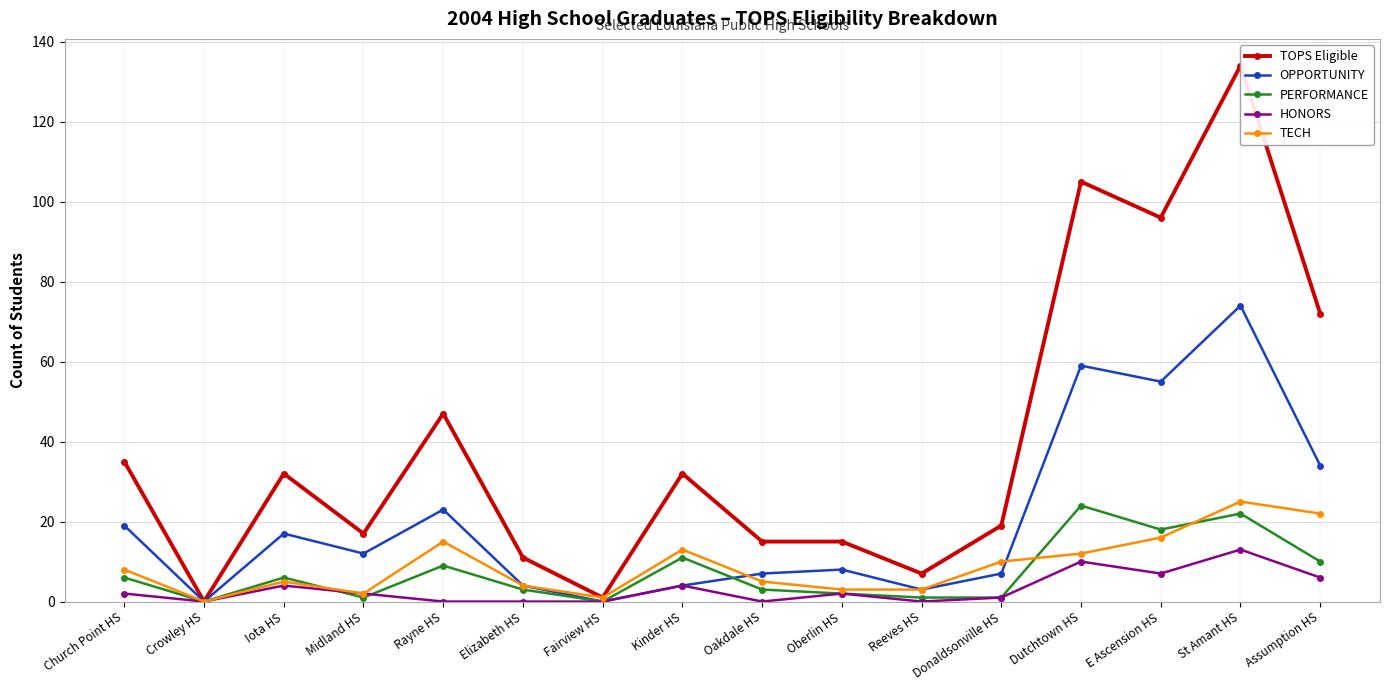

Count the number of categories in the chart.

16